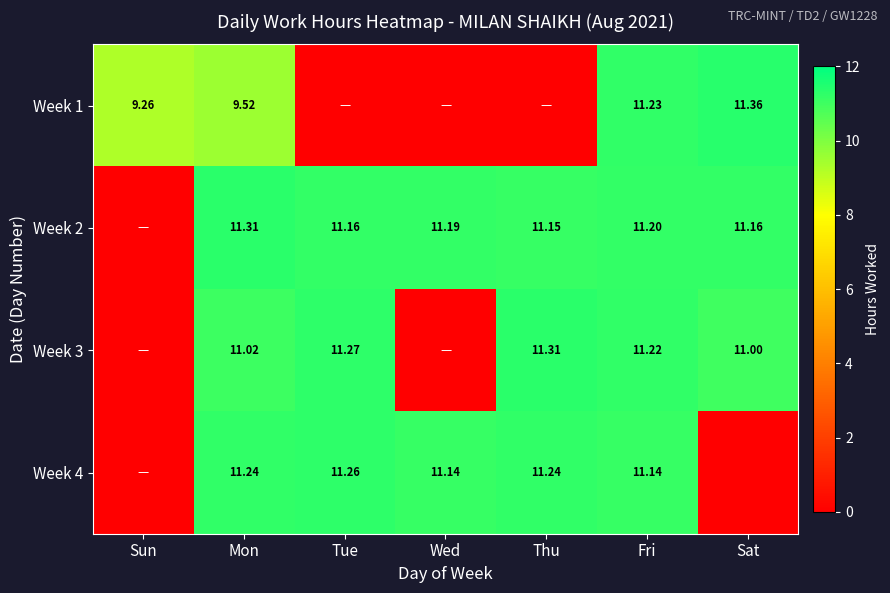

List the labels in order of Week 4 value, largest first.

Tue, Mon, Thu, Wed, Fri, Sun, Sat